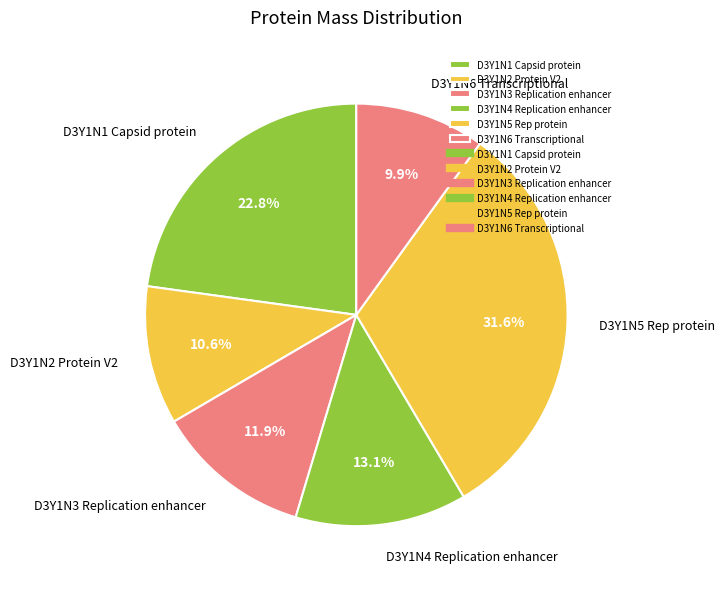

To the nearest percent, what is the average slice percentage?

17%